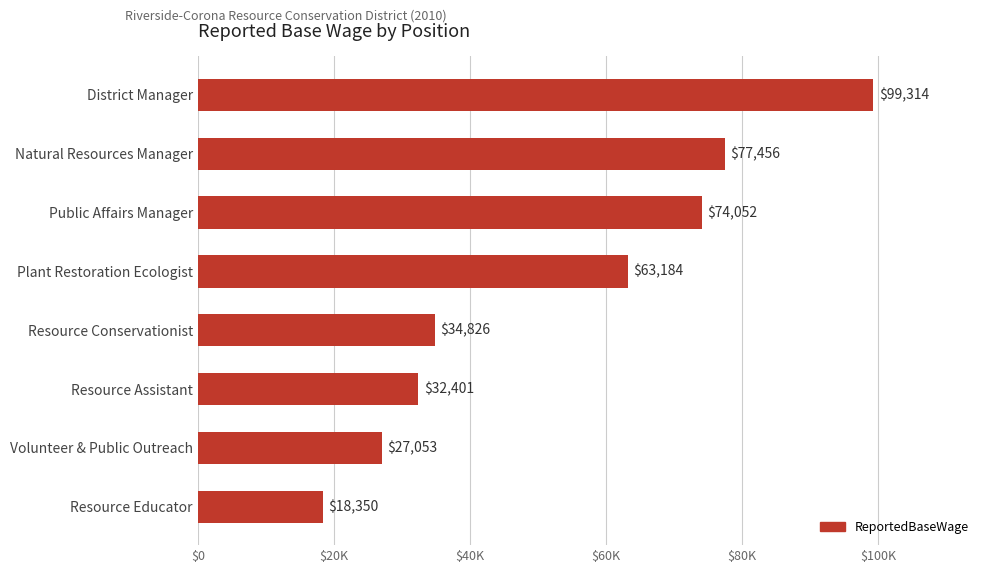

Does the chart contain any negative values?

No